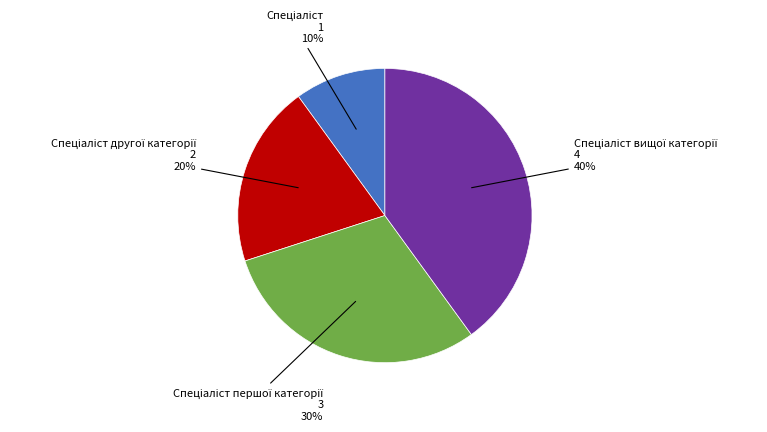

Count the number of slices in the pie.

4